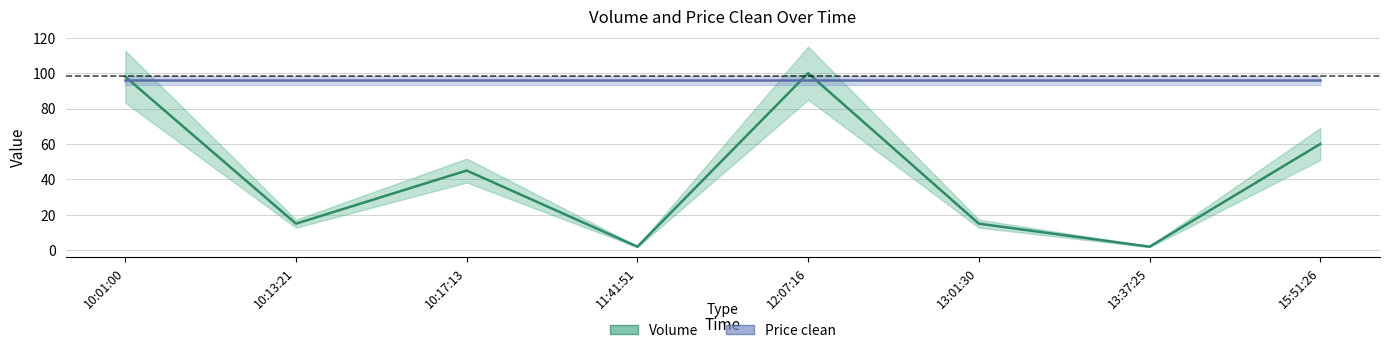

At 15:51:26, list the series in order from smallest to largest.

Volume, Price clean